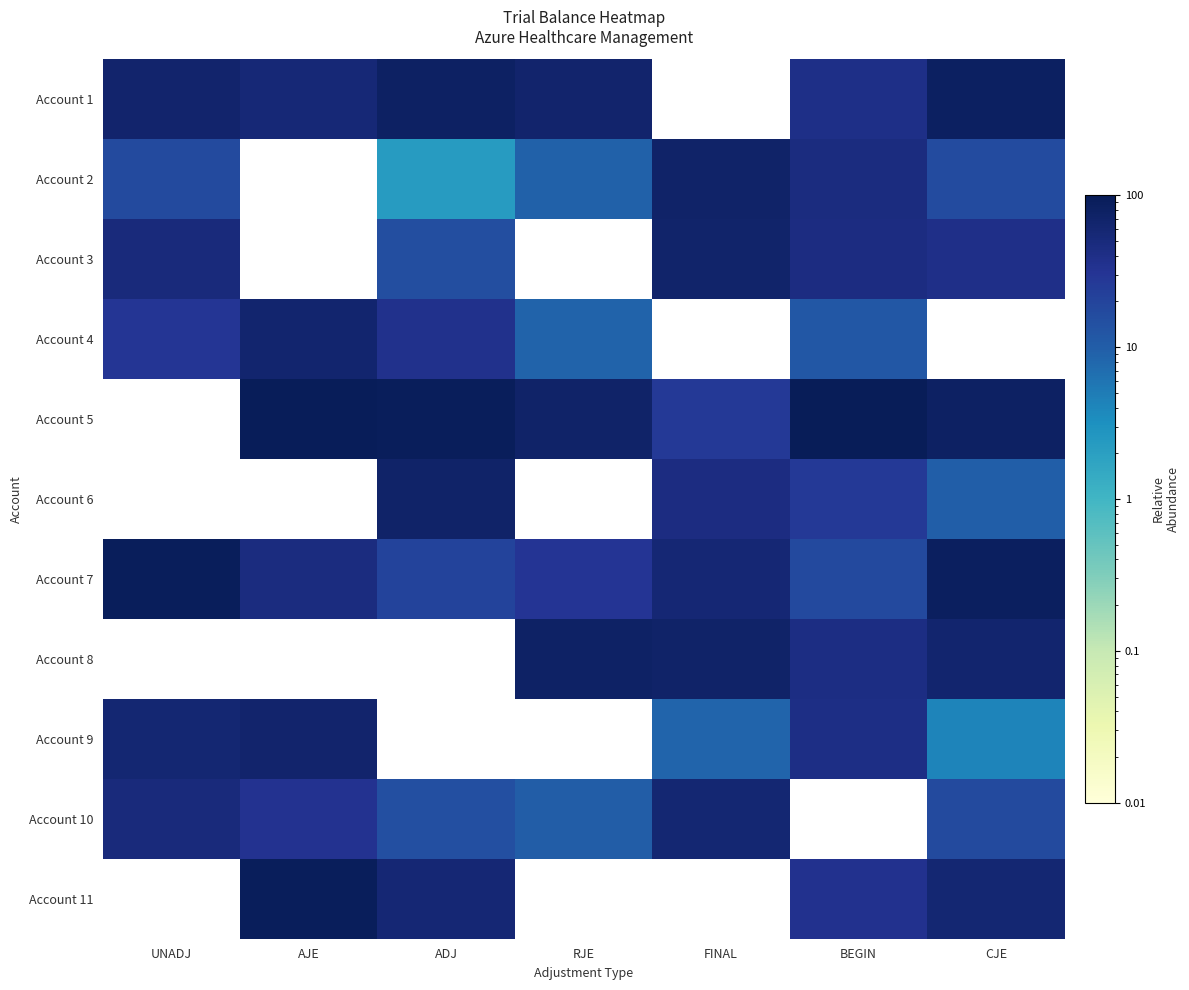

At how many categories does at least one series exceed 96?

2